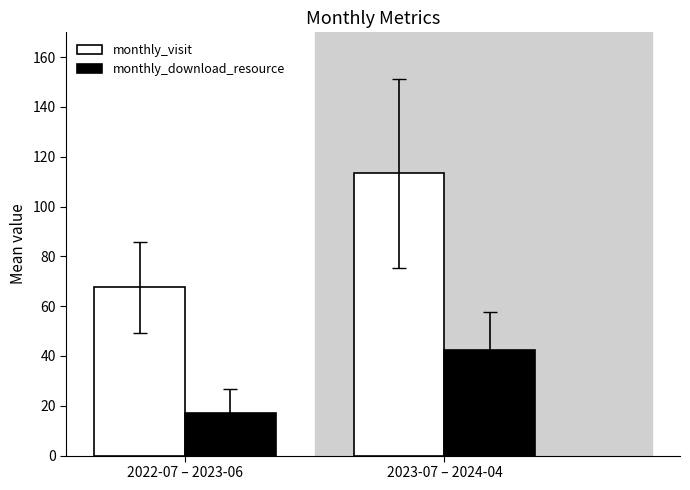

What is the difference between the highest and lowest values at 2023-07 – 2024-04?

71.1